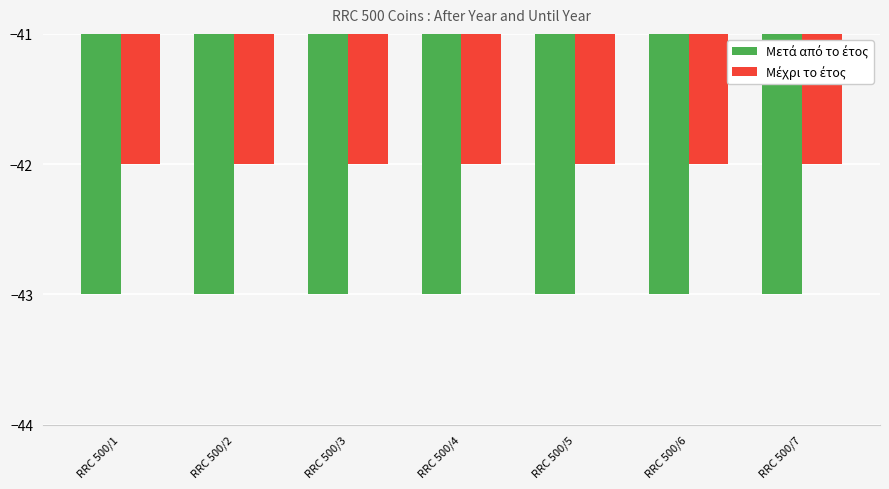

What is the total value across all series at RRC 500/7?

-85